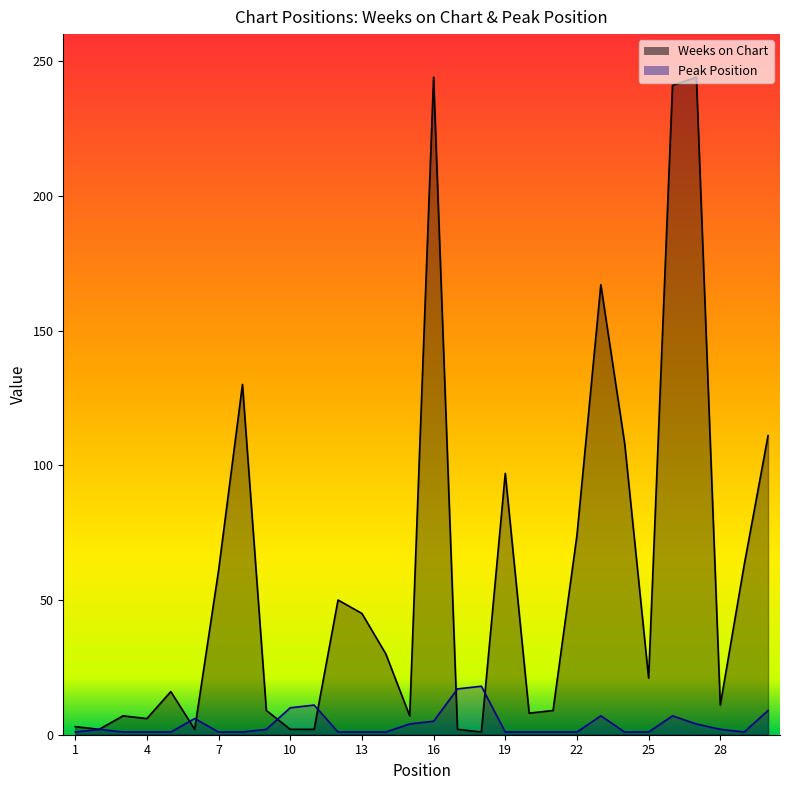

The Peak Position series shows 1 at 19. True or false?

True